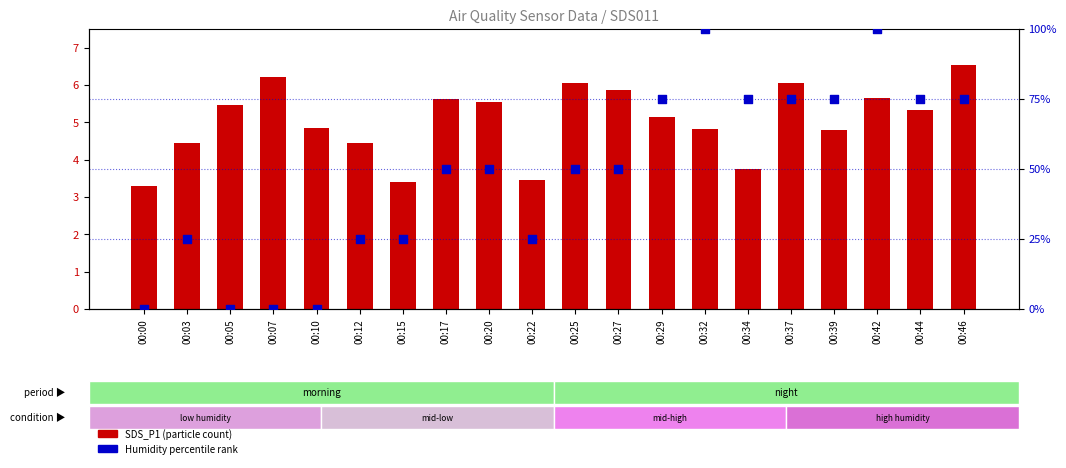

At how many categories does at least one series exceed 62?

8